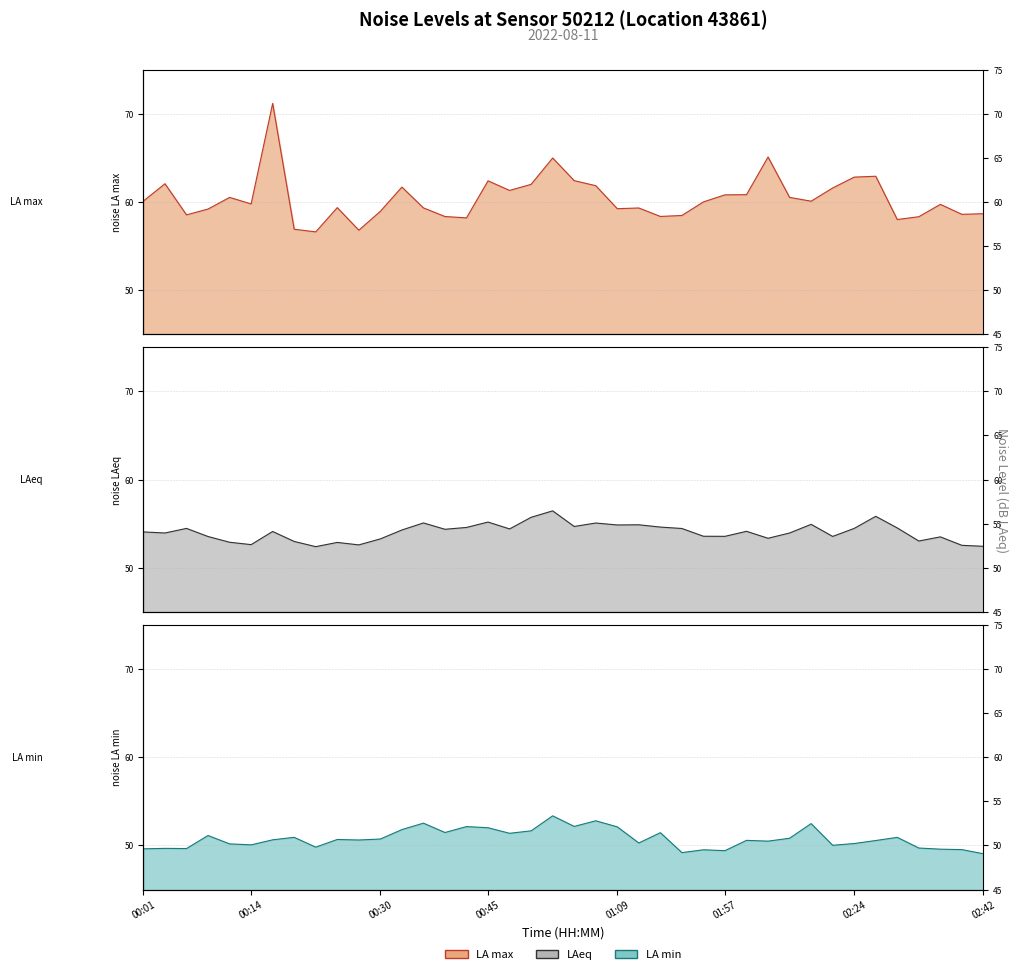

True or false: noise_LA_max has a value of 59.3 at 13.

True